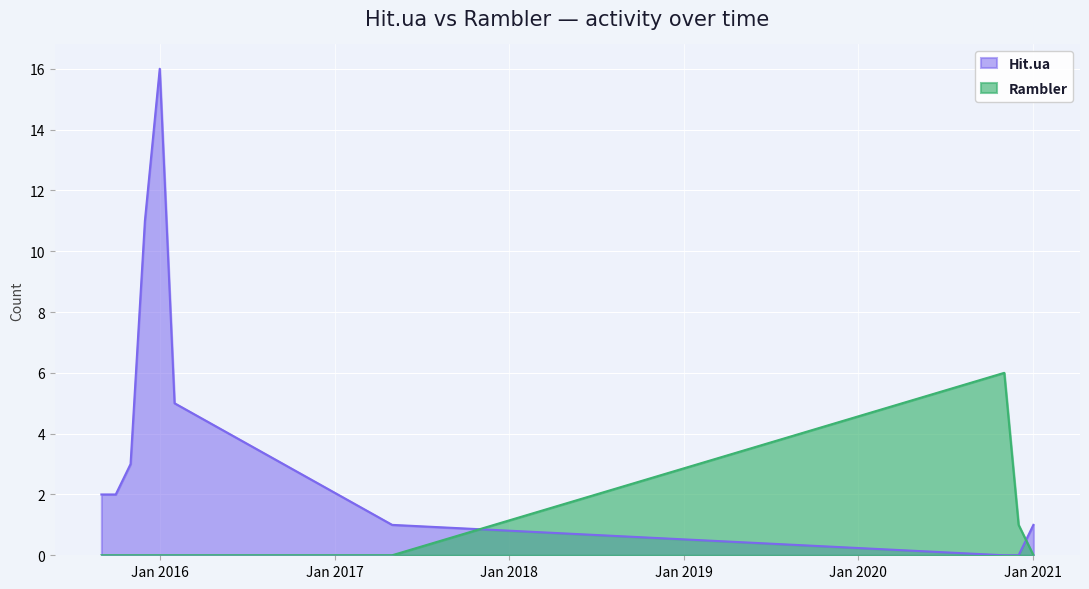

Which series ends up on top after the final intersection of Rambler and Hit.ua?

Hit.ua